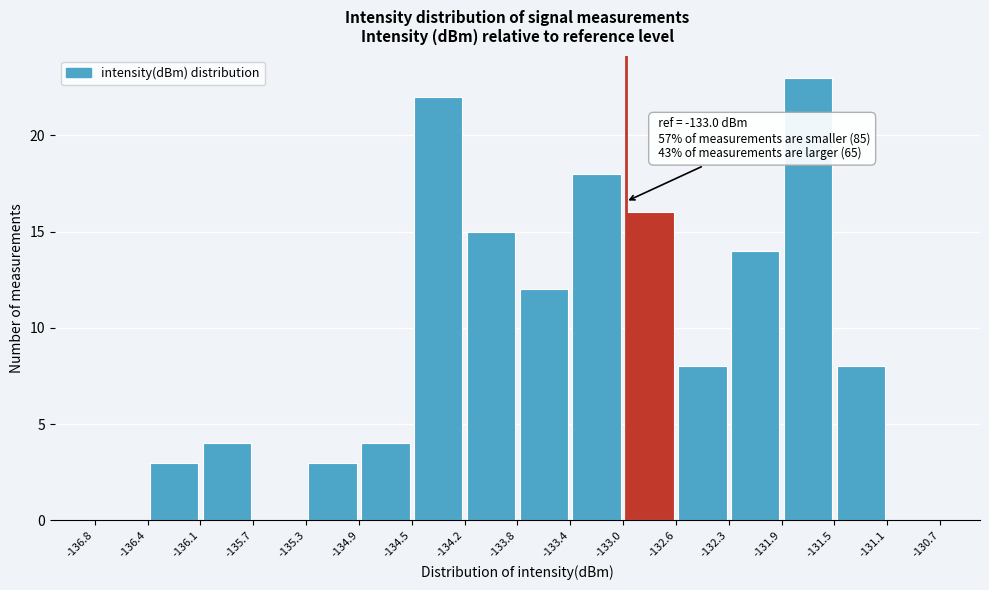

Over which range of the x-axis is the bar tallest?

-131.9 to -131.5